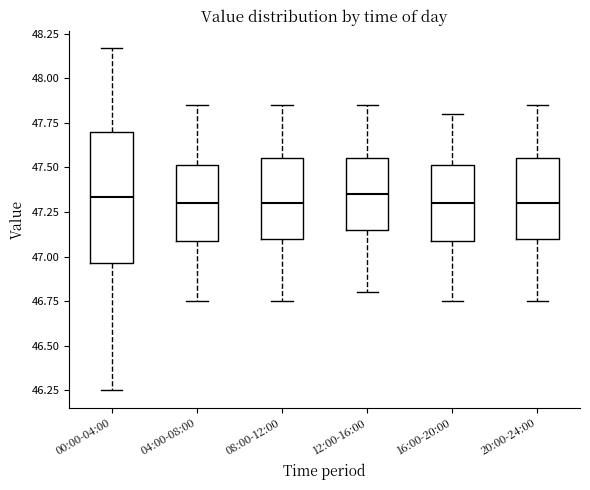

Which box is the tallest, from its lower edge to its upper edge?

00:00-04:00